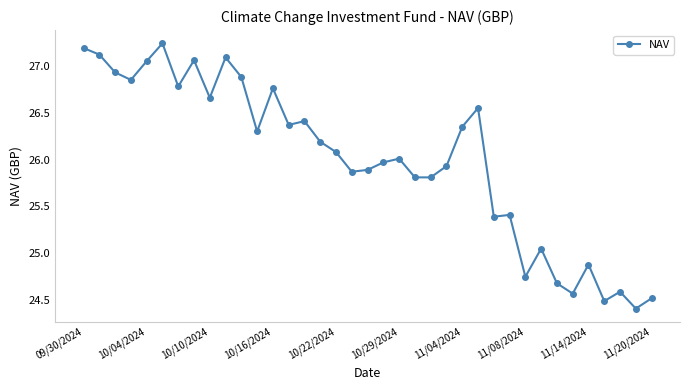

Is this an area chart (filled region under the line)?

No